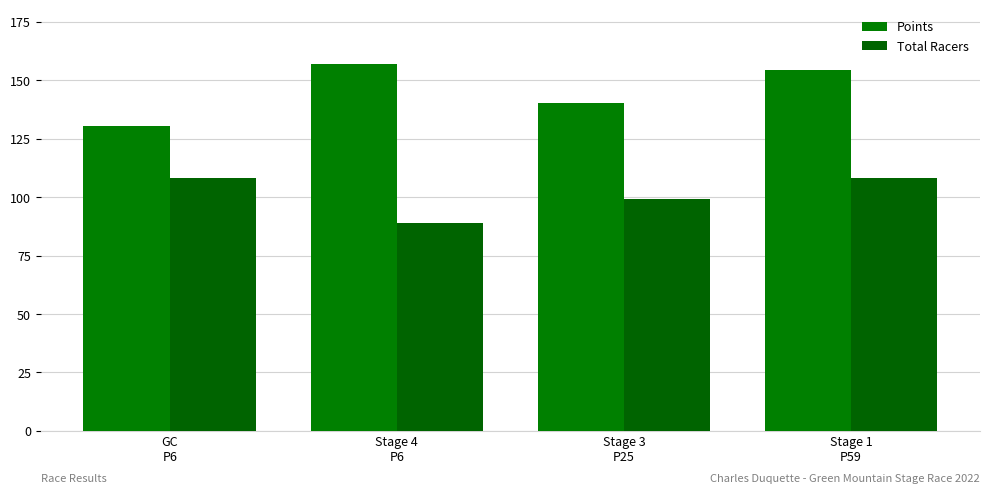

Which series has the largest total across all categories?

Points